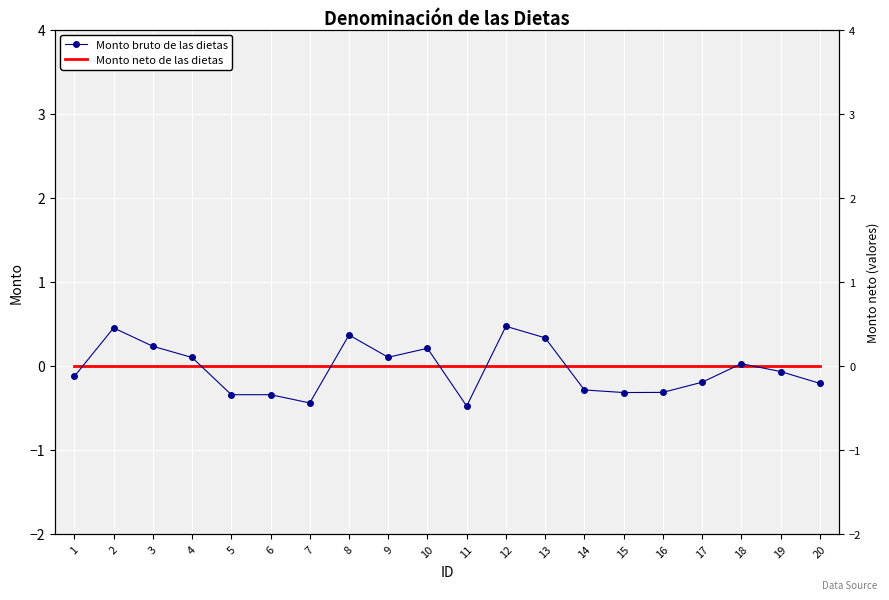

Is the value of Monto bruto de las dietas at 18 greater than the value of Monto neto de las dietas at 20?

Yes